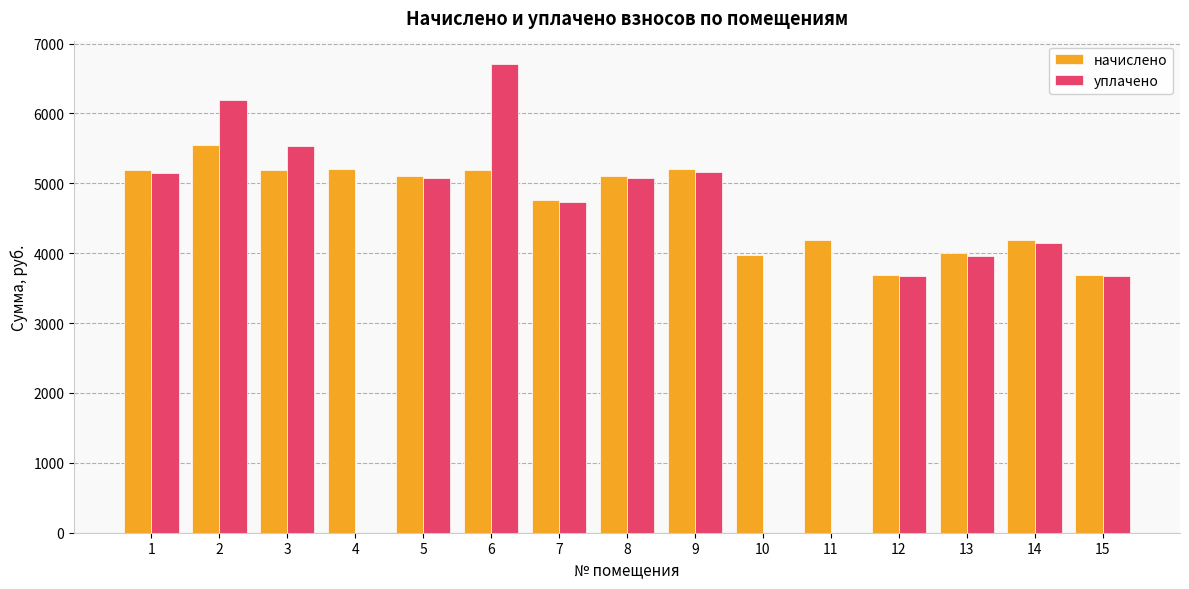

The value of начислено at 10 is 6585.6. True or false?

False